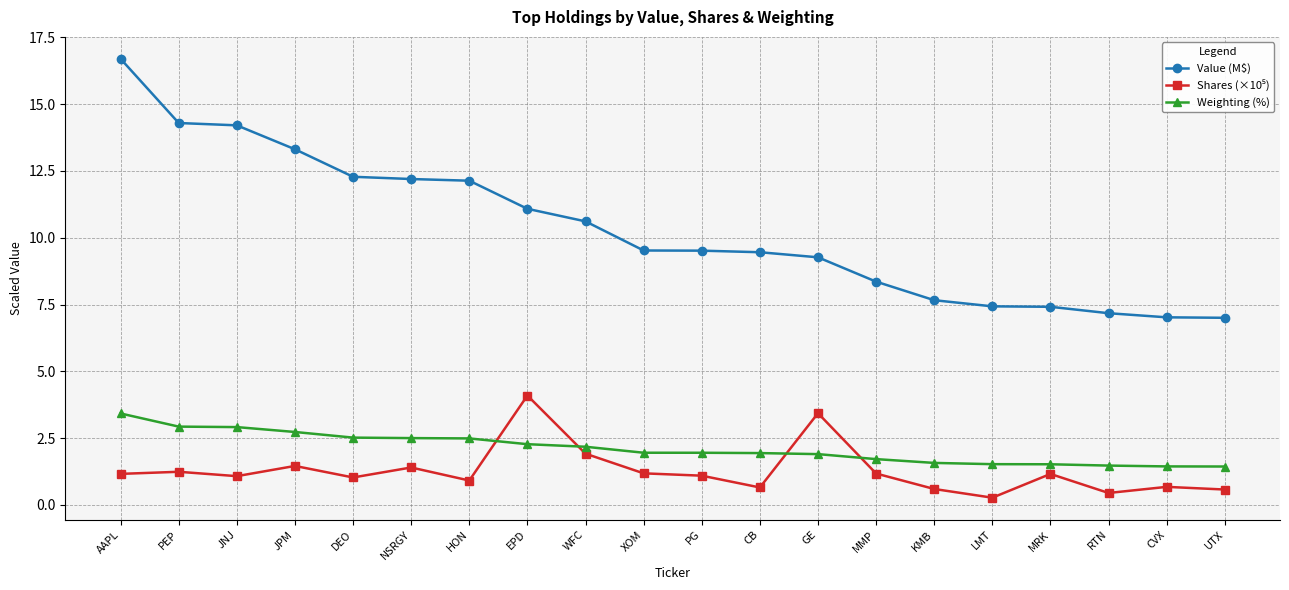

Which series has the widest spread of values?

Value (M$)